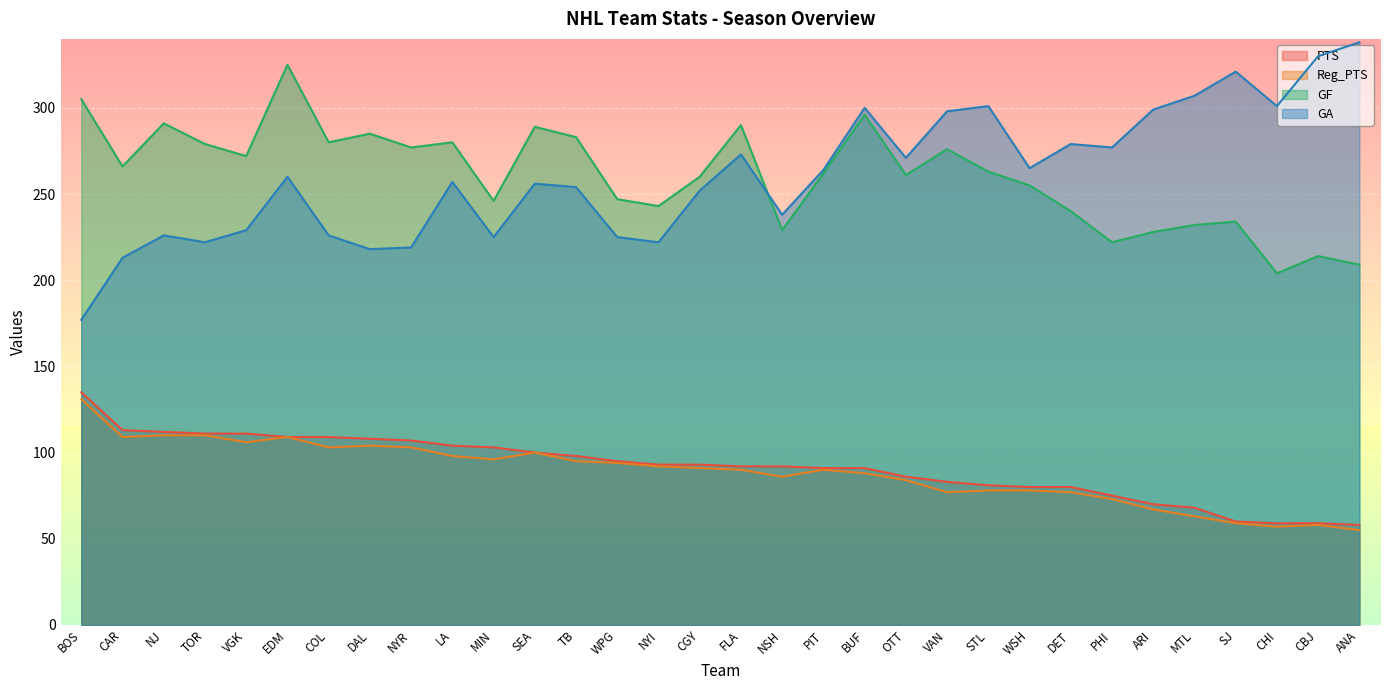

Where is the first local minimum for Reg_PTS?

CAR